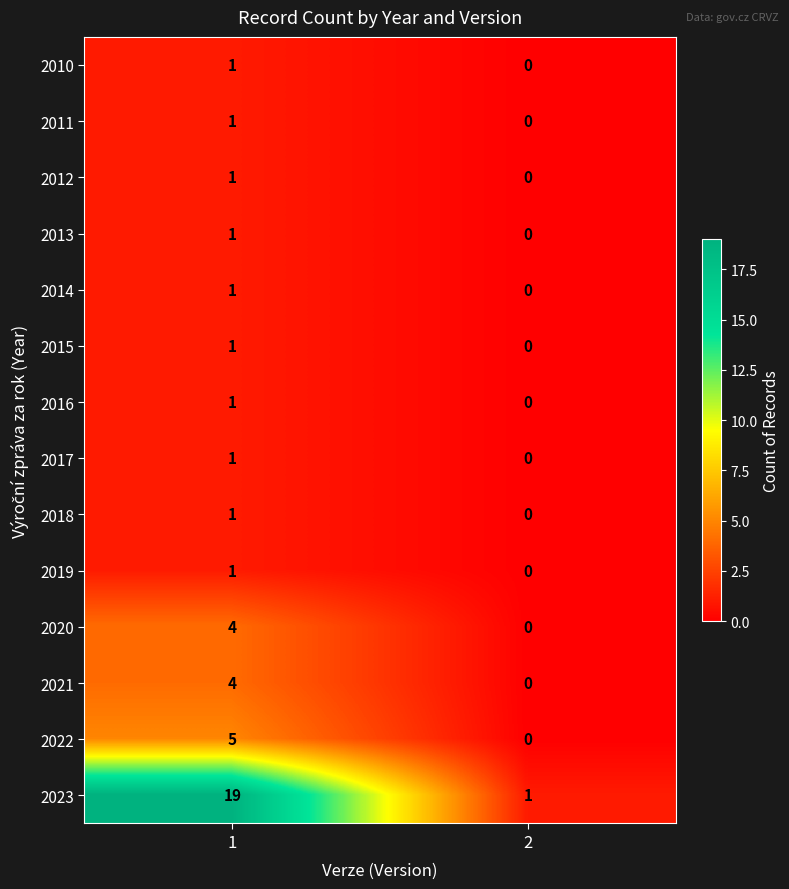

What is the greatest value displayed?

19